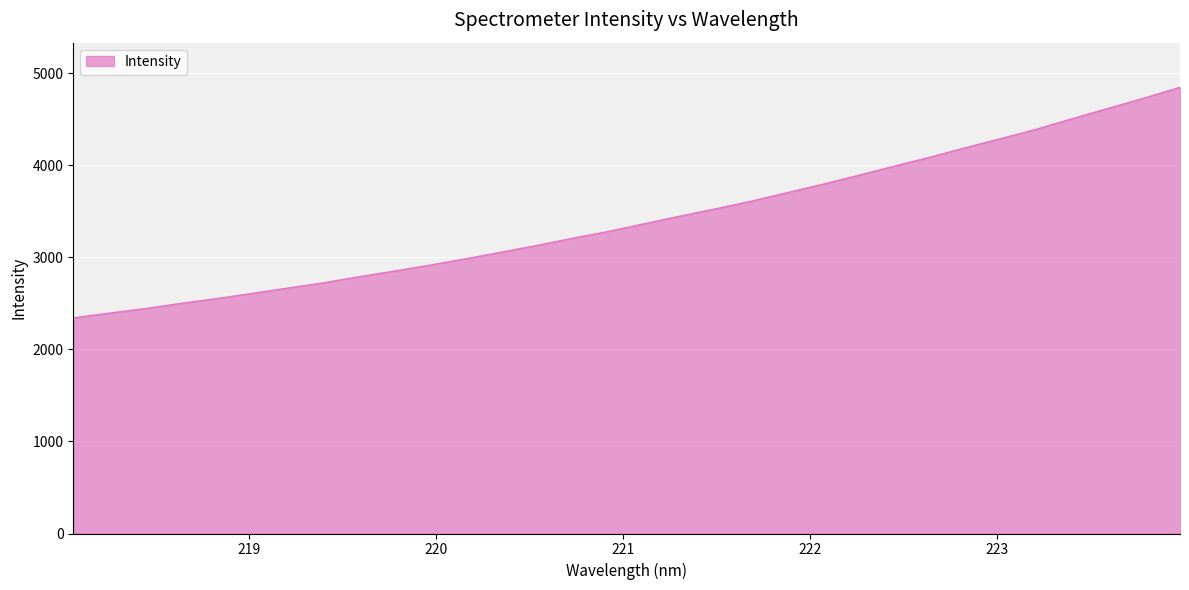

What is the difference between the maximum and minimum values?

2504.1